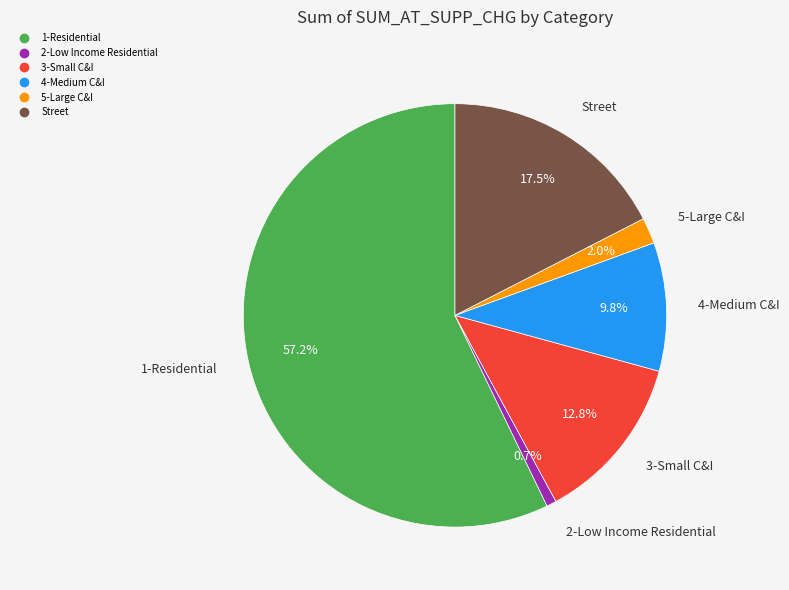

Approximately how many times larger is the value at 4-Medium C&I compared to 3-Small C&I?

0.8